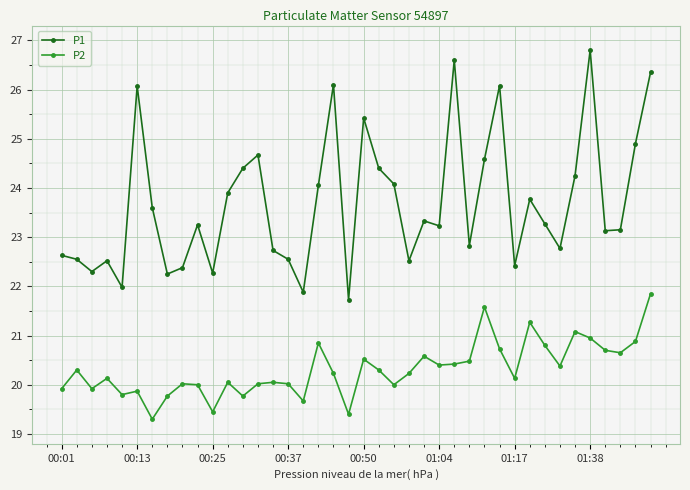

Which series has the largest range (max minus min)?

P1